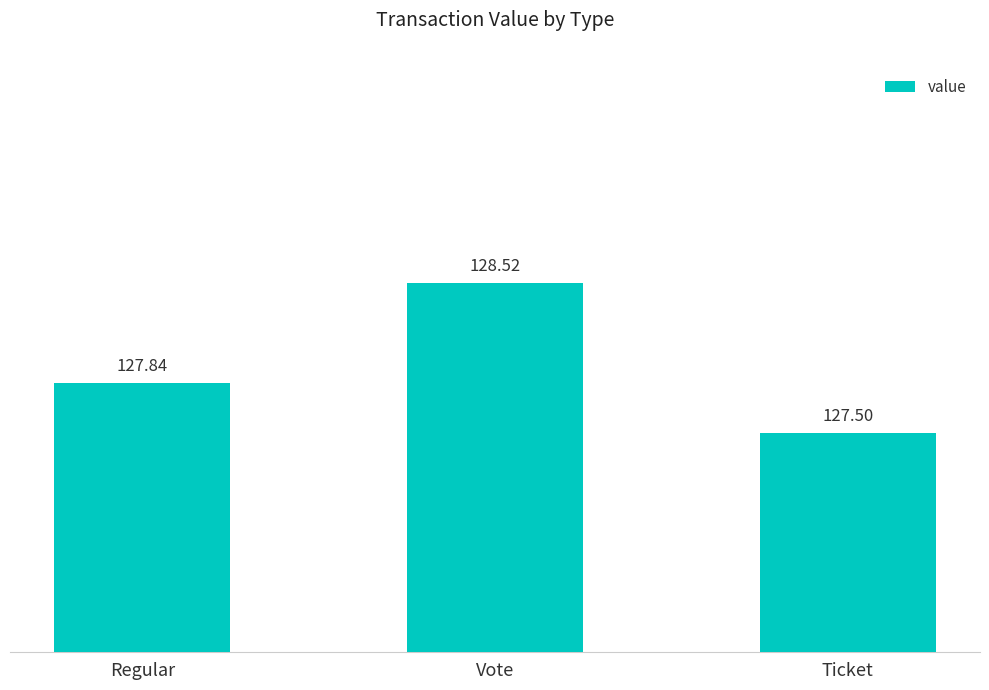

What is the difference between the maximum and minimum values?

1.0